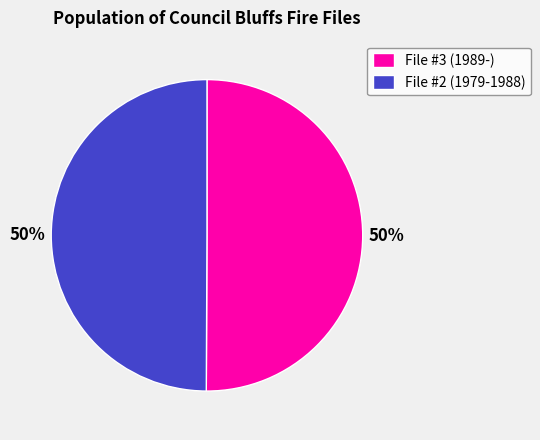

To the nearest percent, what is the combined percentage of File #2 (1979-1988) and File #3 (1989-)?

100%